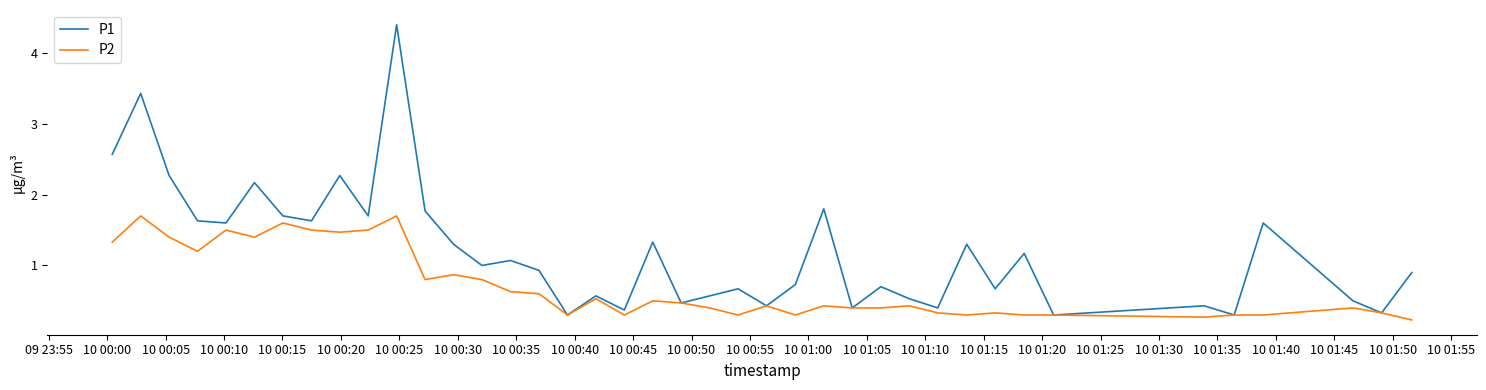

How many series are shown in this chart?

2